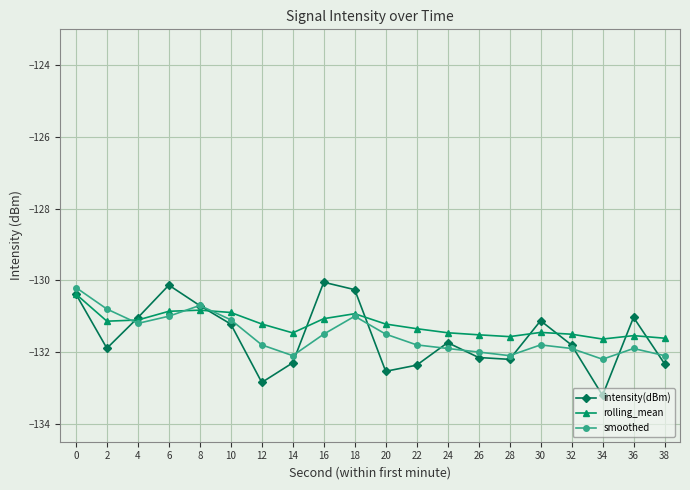

Rank the series by their maximum value, from highest to lowest.

intensity(dBm), smoothed, rolling_mean